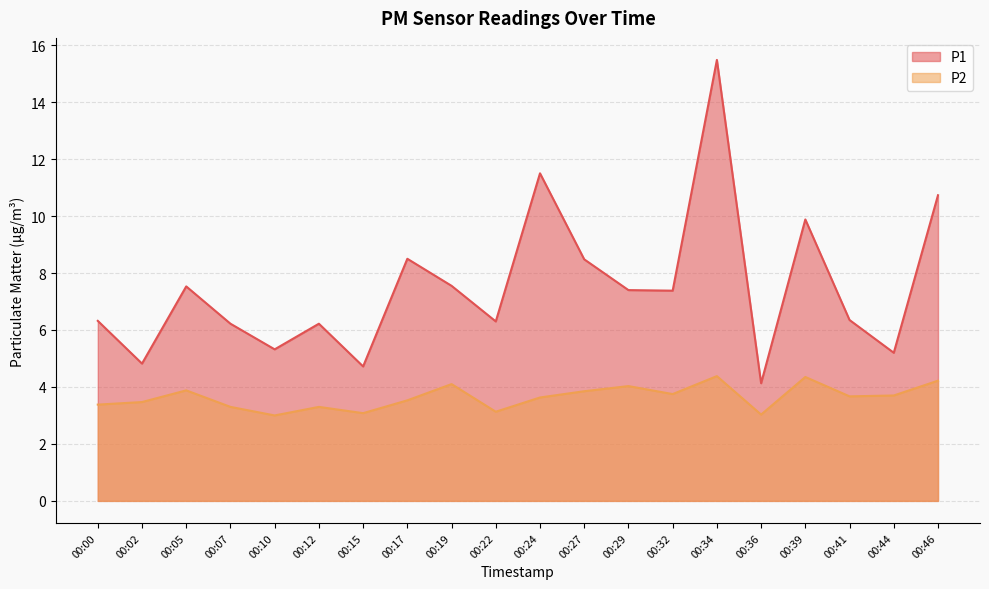

What is the highest value of the P2 series?

4.4